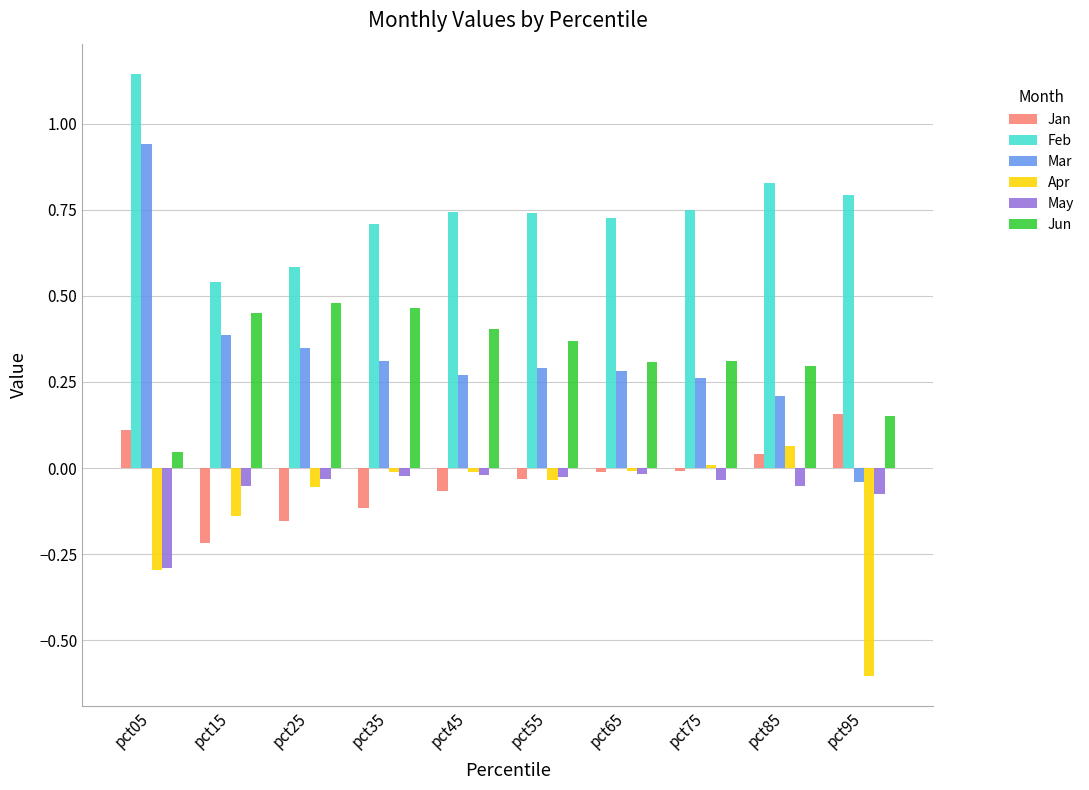

At which category does the chart reach its minimum across all series?

pct95